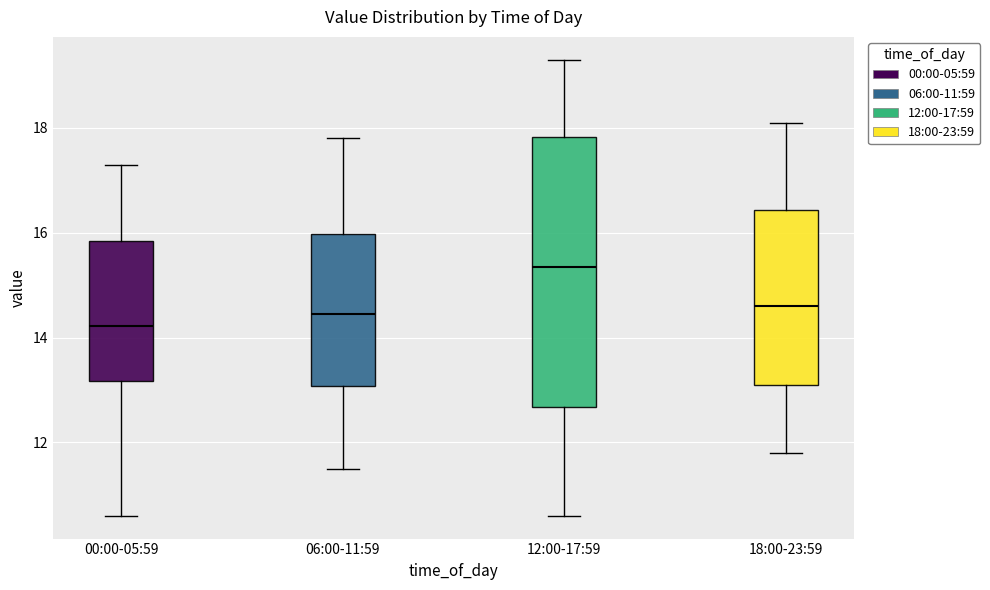

Which box's median line is the highest?

12:00-17:59